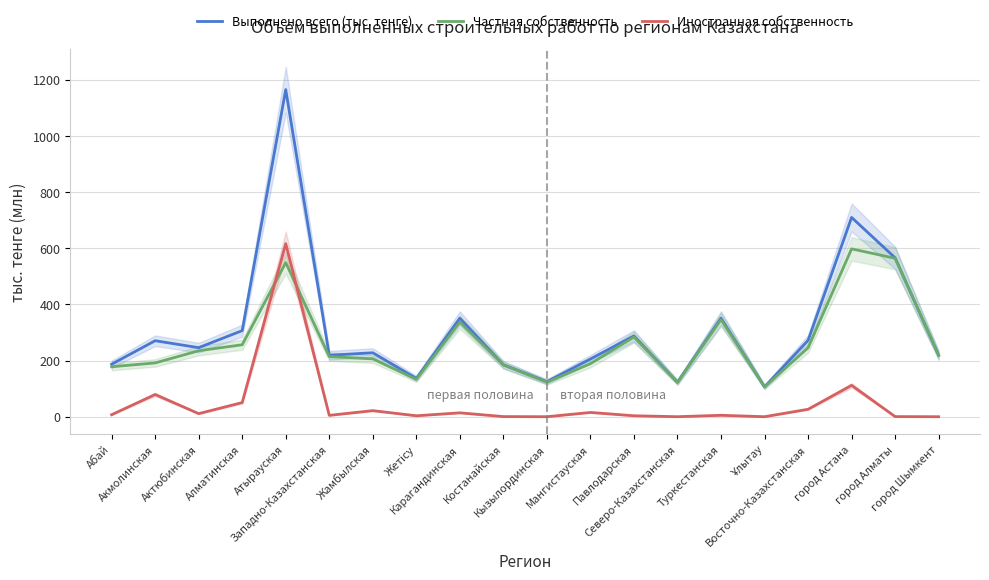

True or false: Выполнено всего (тыс. тенге) and Частная собственность cross at least once.

False